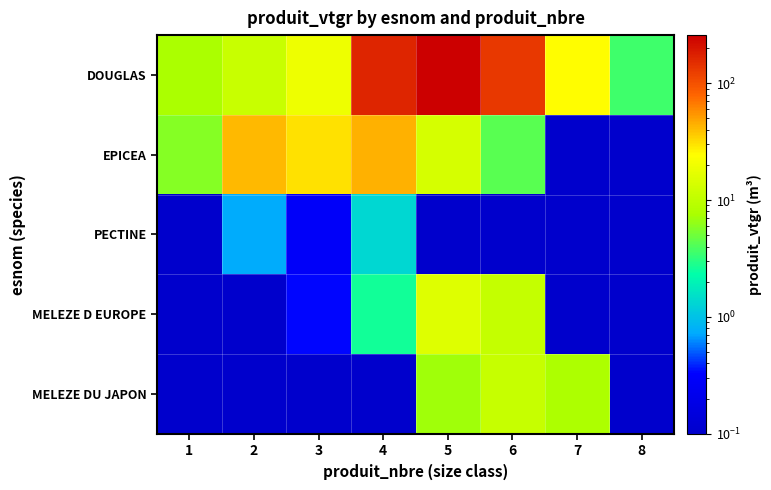

Which label corresponds to the smallest value in the chart?

7